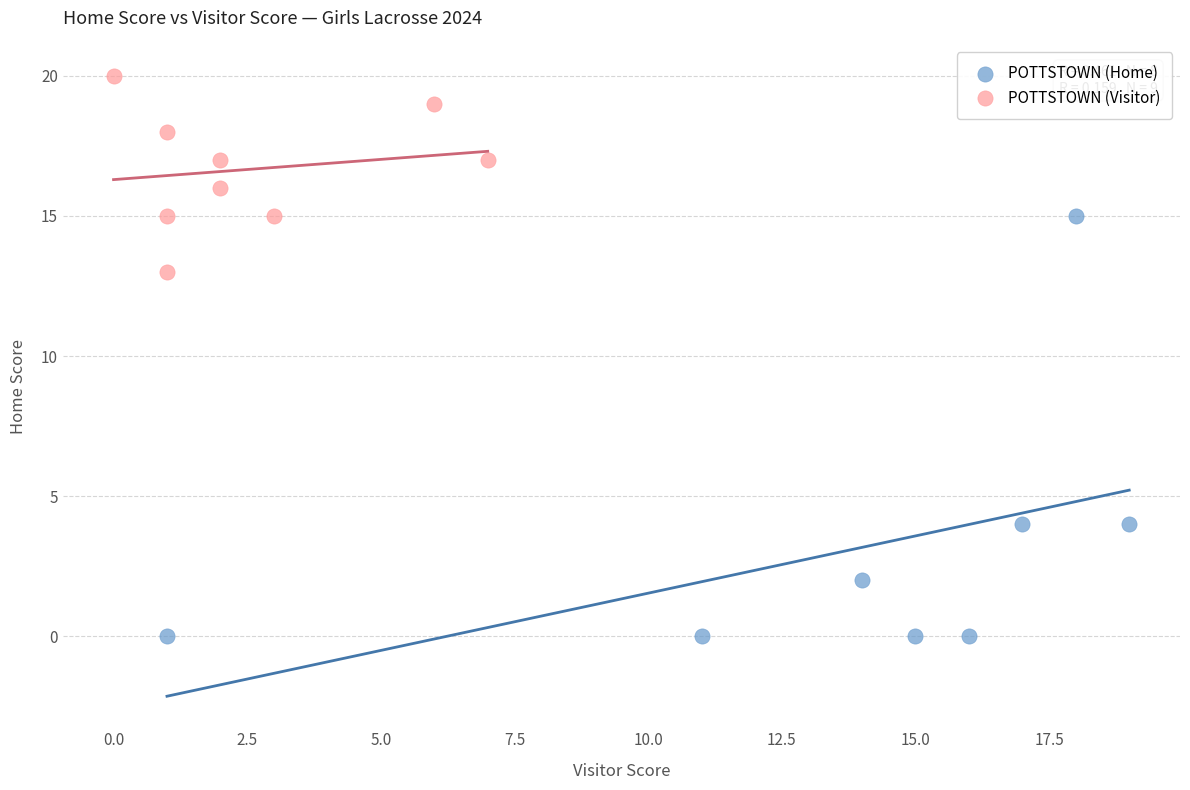

Which series reaches the minimum Y coordinate?

POTTSTOWN (Home)